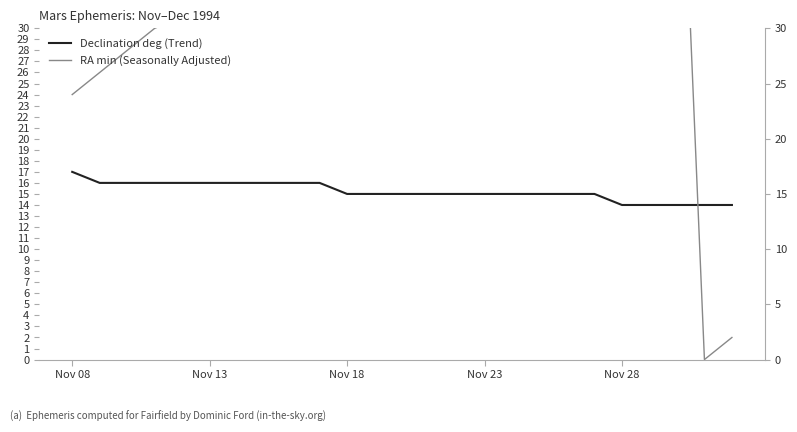

Between Nov 28 and 24, which series saw the biggest shift?

RA min (Seasonally Adjusted)